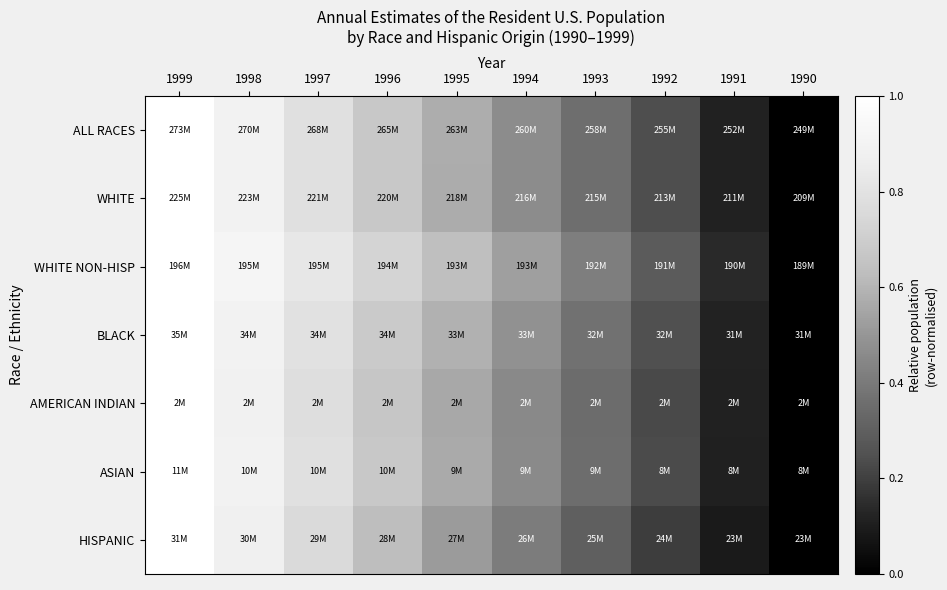

At which category is the sum across all series the highest?

1999